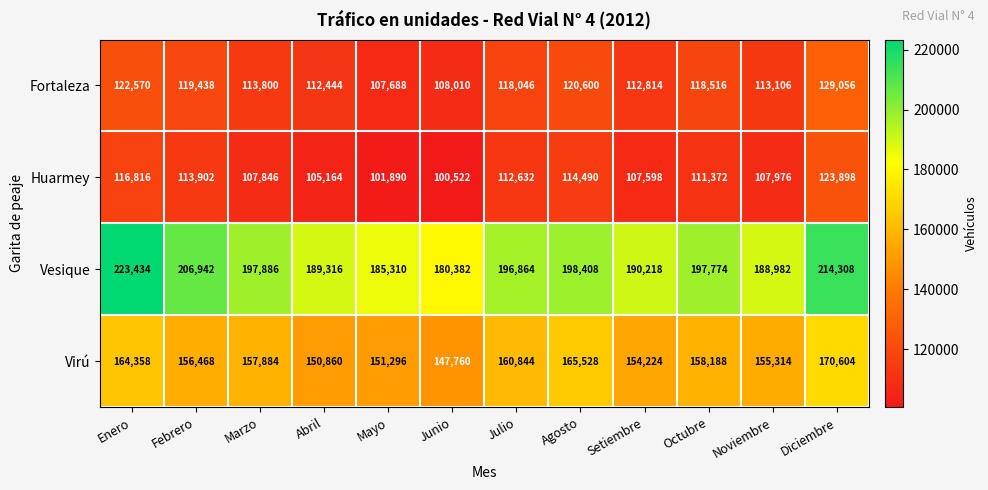

Which series has the largest total across all categories?

Vesique